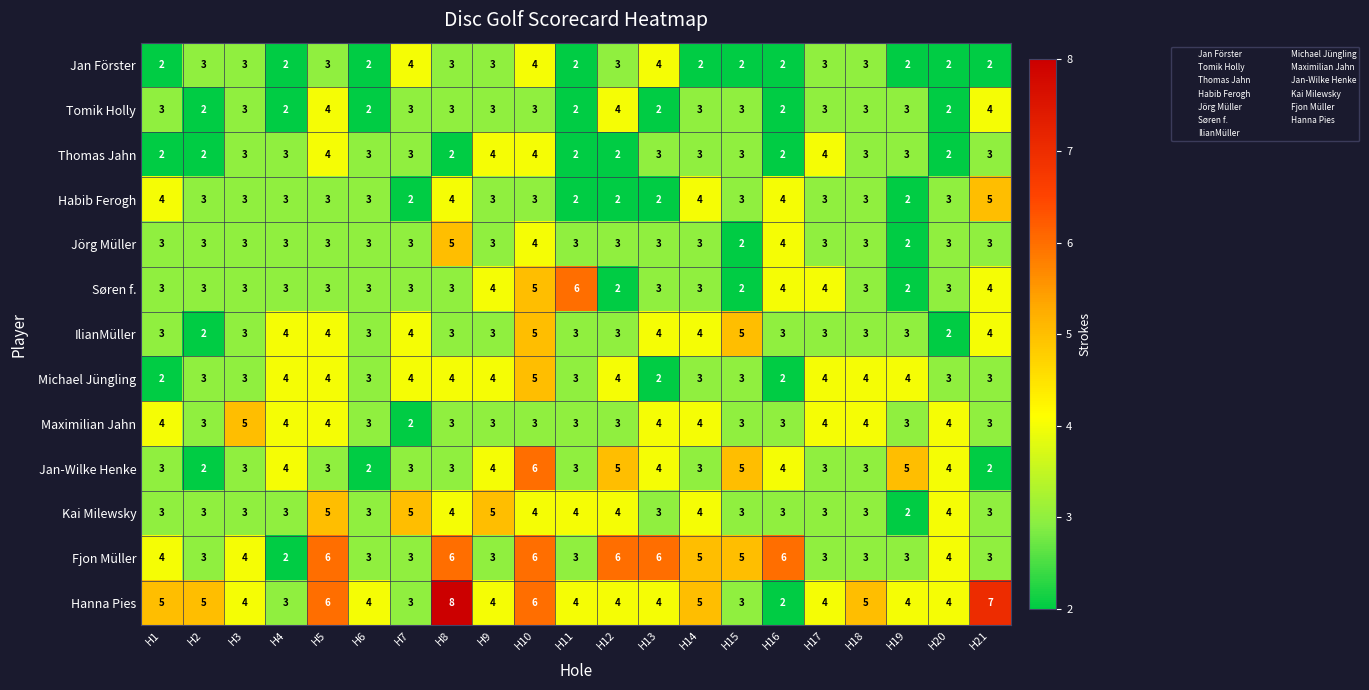

Which series has the largest total across all categories?

Hanna Pies